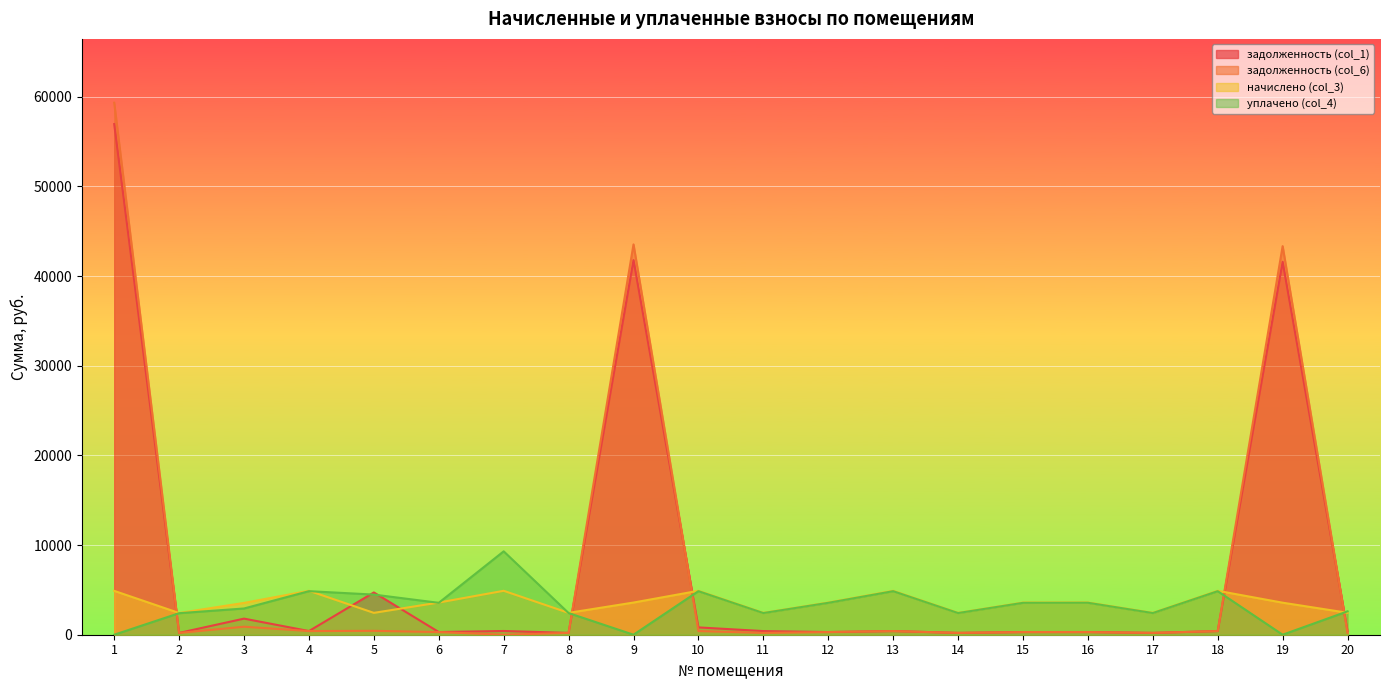

Rank the categories by задолженность (col_6) value from highest to lowest.

1, 9, 19, 3, 5, 4, 10, 13, 18, 16, 6, 12, 15, 20, 8, 11, 14, 17, 2, 7